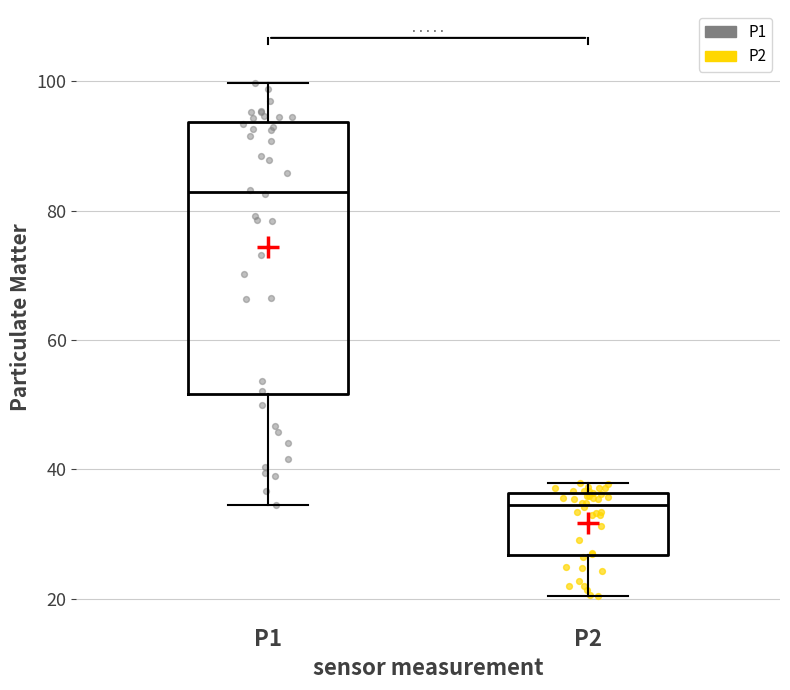

Reading left to right, transcribe this box plot: for each box, give where its median line is, the range the box spans, and where its two whiskers end, as read against the y-axis. The values are not printed on the chart, so give them approximately, as read against the axis.

P1: median 82, box 52 to 94, whiskers 34 to 100
P2: median 34, box 26 to 36, whiskers 20 to 38